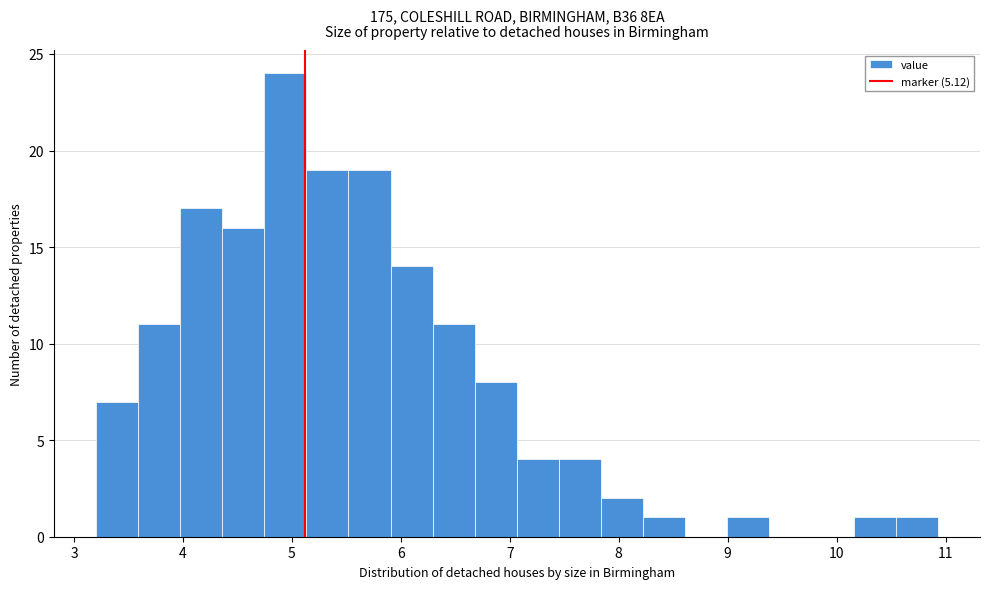

Around what value on the x-axis is the tallest bar? Give the approximate position of its centre, as read against the axis.

4.9